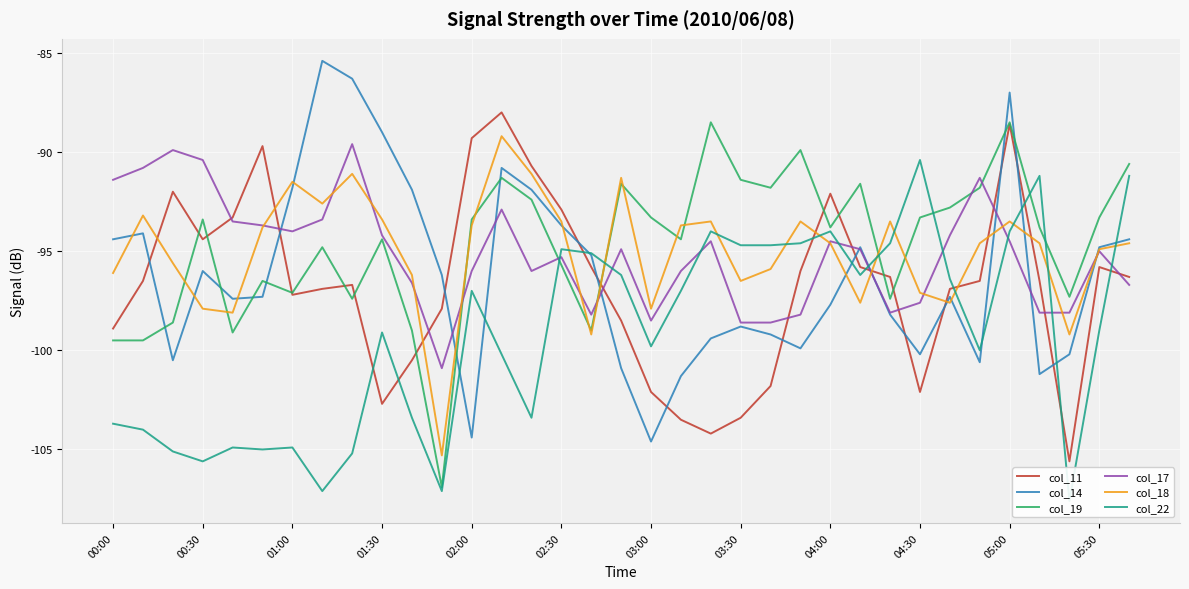

What is the difference between the maximum and second lowest values in the col_11 series?

16.2